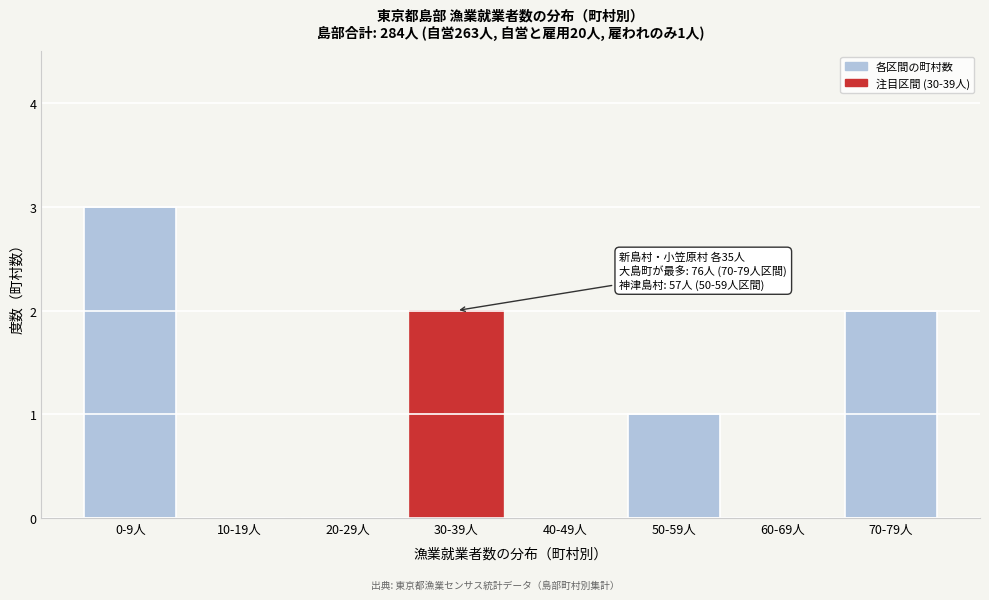

Reading left to right, what are all the values shown in this chart?

0-9人=3	10-19人=0	20-29人=0	30-39人=2	40-49人=0	50-59人=1	60-69人=0	70-79人=2